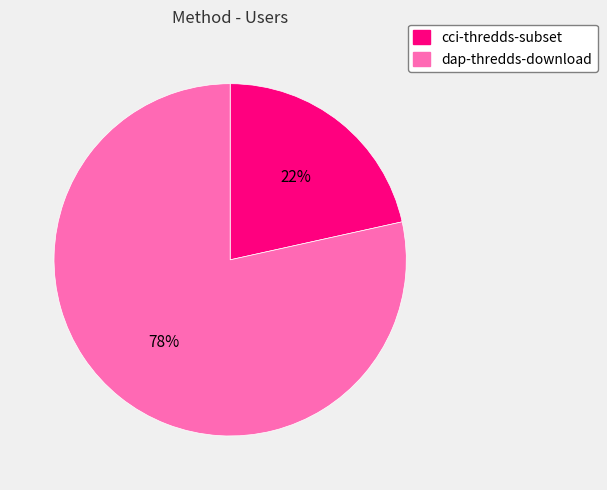

What is the ratio of the value at cci-thredds-subset to the value at dap-thredds-download?

0.3